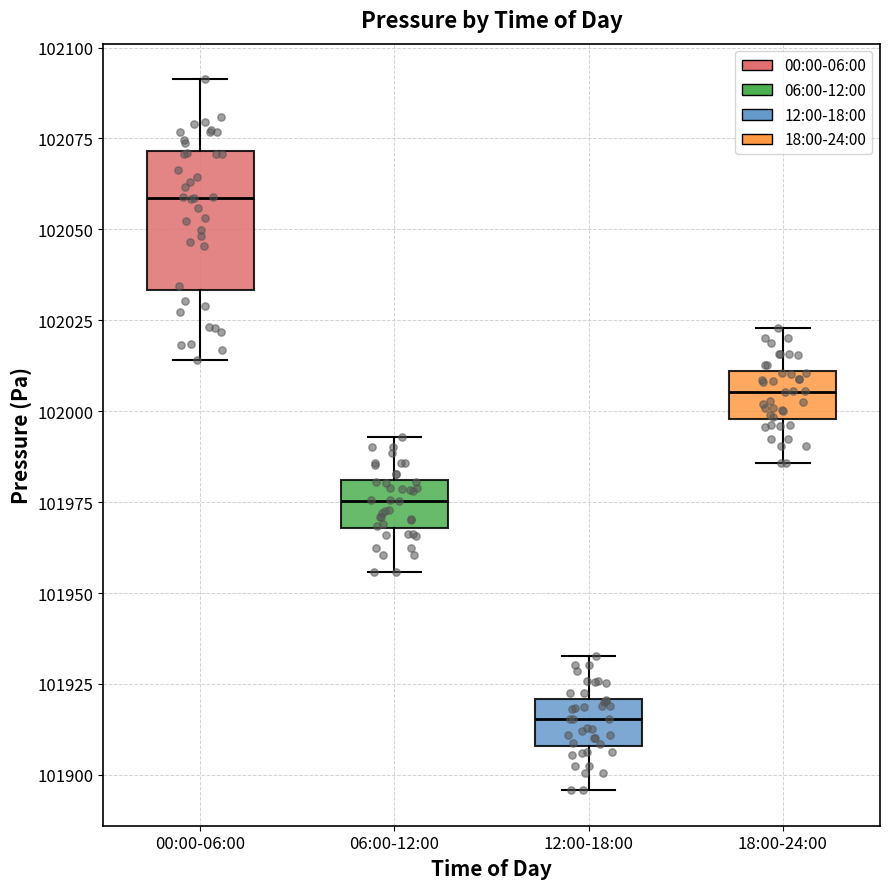

Reading left to right, read every box against the y-axis: the position of its median line, the range the box covers, and the ends of its whiskers. The values are not printed on the chart, so give them approximately, as read against the axis.

00:00-06:00: median 102060, box 102035 to 102070, whiskers 102015 to 102090
06:00-12:00: median 101975, box 101970 to 101980, whiskers 101955 to 101995
12:00-18:00: median 101915, box 101910 to 101920, whiskers 101895 to 101935
18:00-24:00: median 102005, box 102000 to 102010, whiskers 101985 to 102025